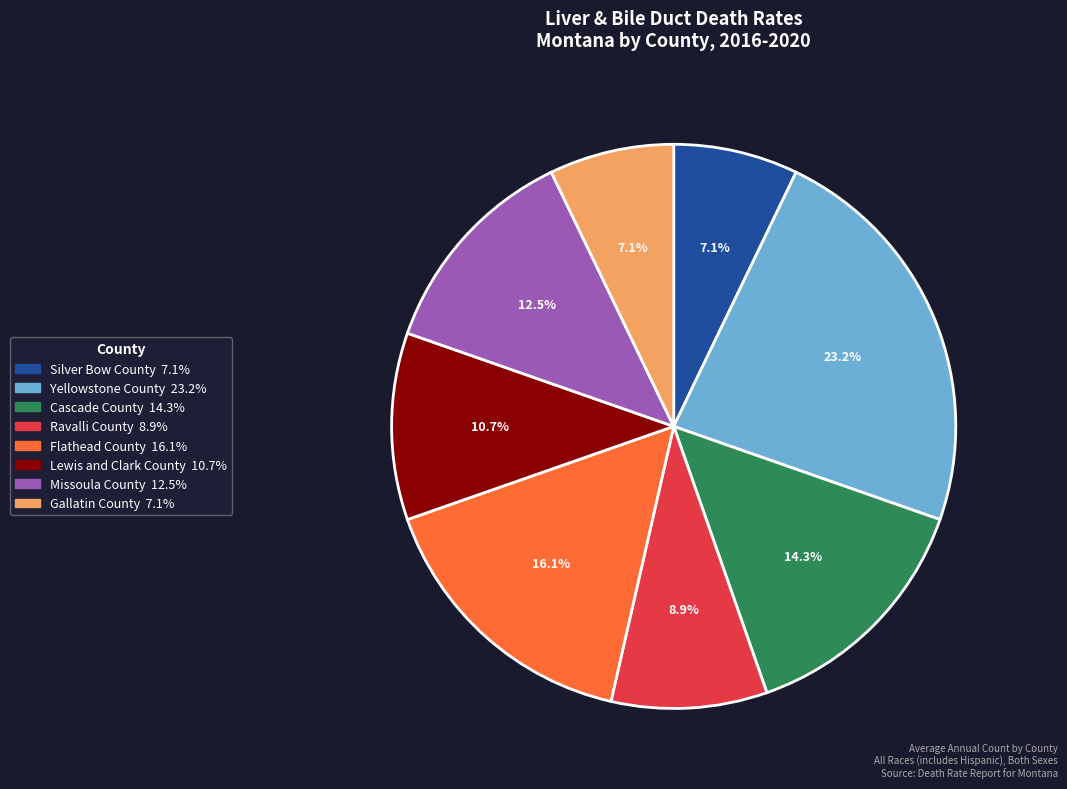

To the nearest percent, what is the difference between the largest and smallest slice percentages?

16%